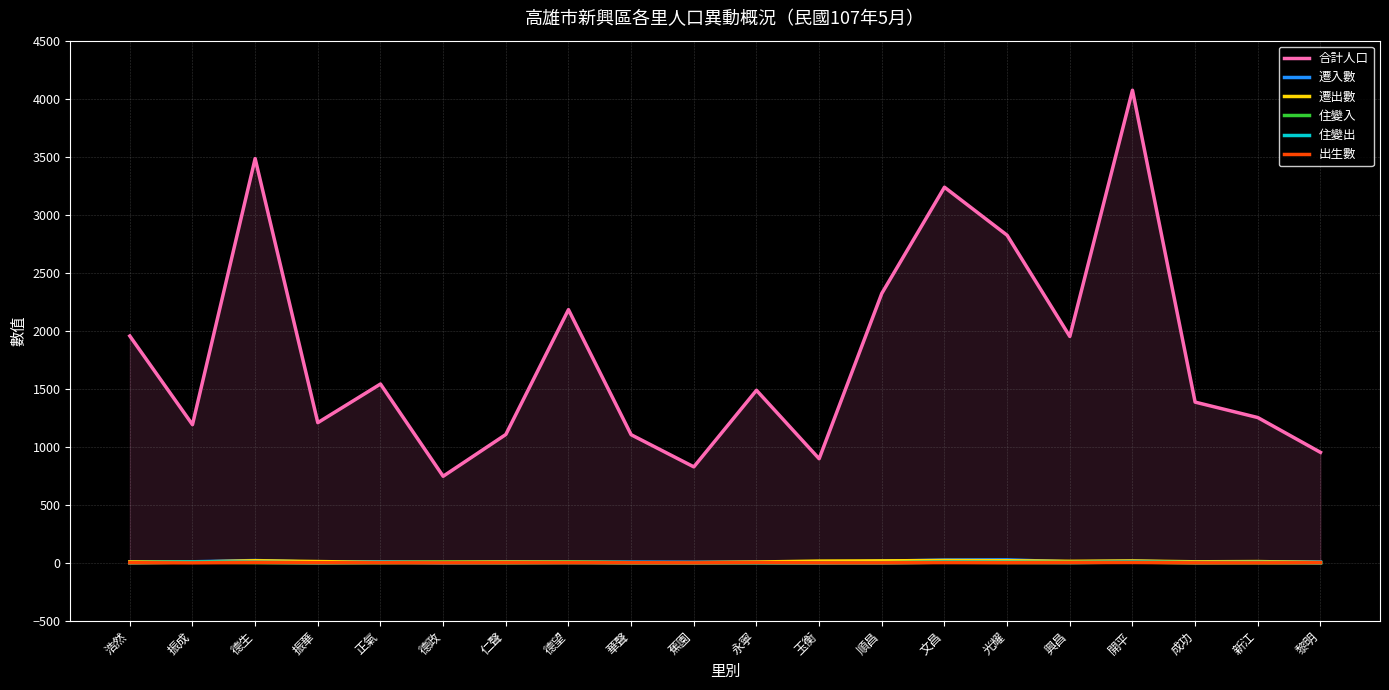

Reading left to right, what are all the values shown in this chart?

合計人口: 1955	1191	3484	1208	1541	746	1106	2182	1104	827	1487	897	2322	3237	2823	1951	4073	1385	1252	952
遷入數: 5	9	20	5	8	1	3	5	7	5	5	1	14	24	26	8	15	4	7	7
遷出數: 8	6	18	11	4	7	8	7	1	2	7	15	17	20	18	13	16	9	11	3
住變入: 1	7	2	0	1	5	0	4	2	0	1	0	1	6	3	3	7	0	0	0
住變出: 0	7	5	0	4	1	3	2	1	0	0	0	0	6	5	2	7	2	4	0
出生數: 1	0	3	1	1	0	1	1	1	0	2	0	0	2	1	2	3	0	0	1